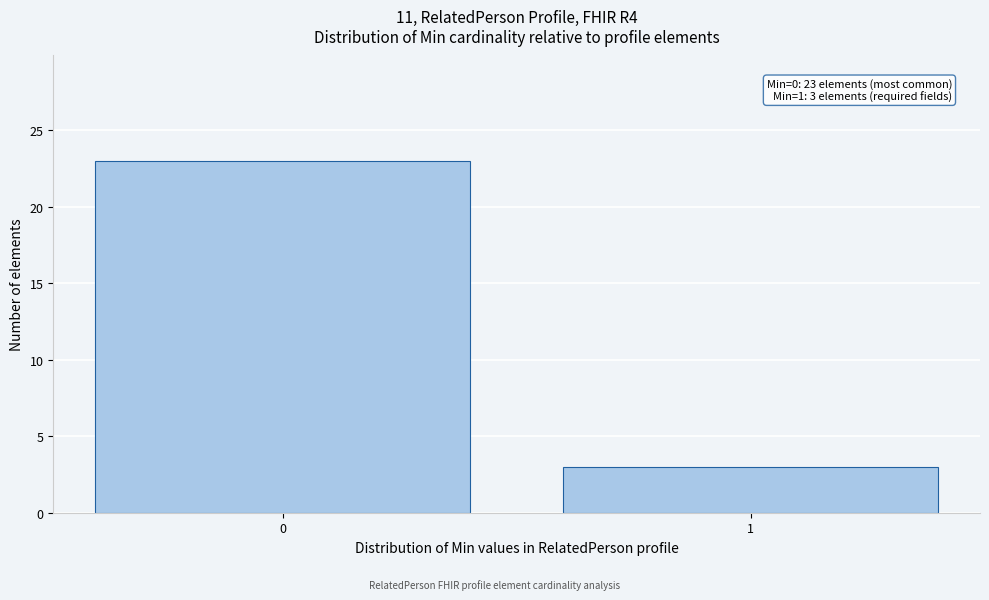

Reading right to left, transcribe all the data shown in this chart.

3	23